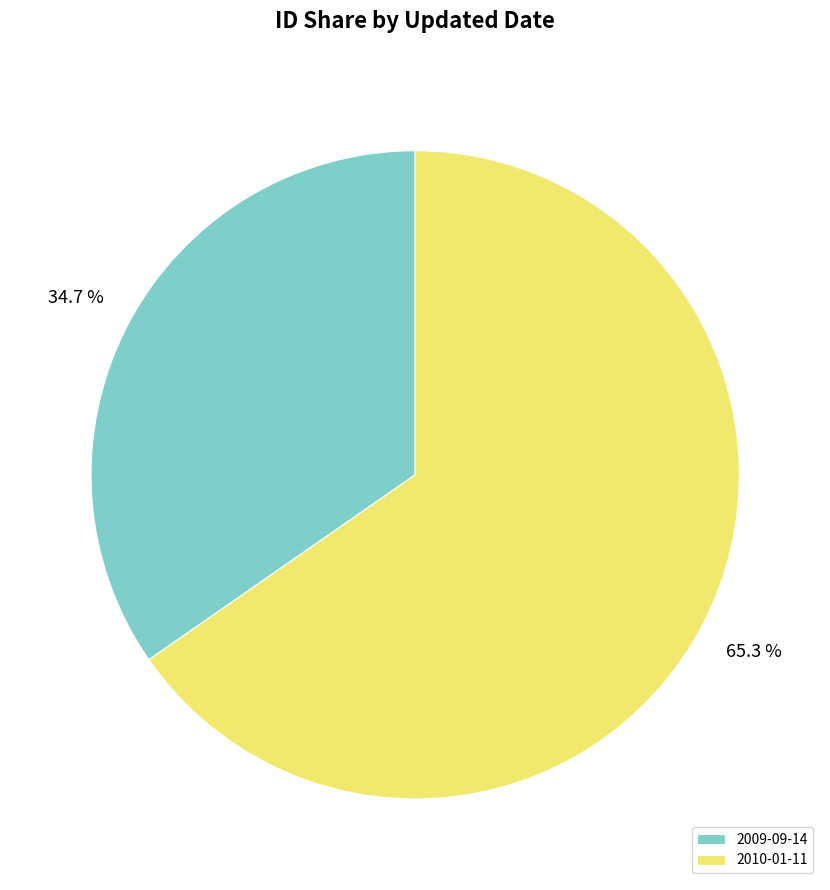

What is the ratio of the value at 2009-09-14 to the value at 2010-01-11?

0.5